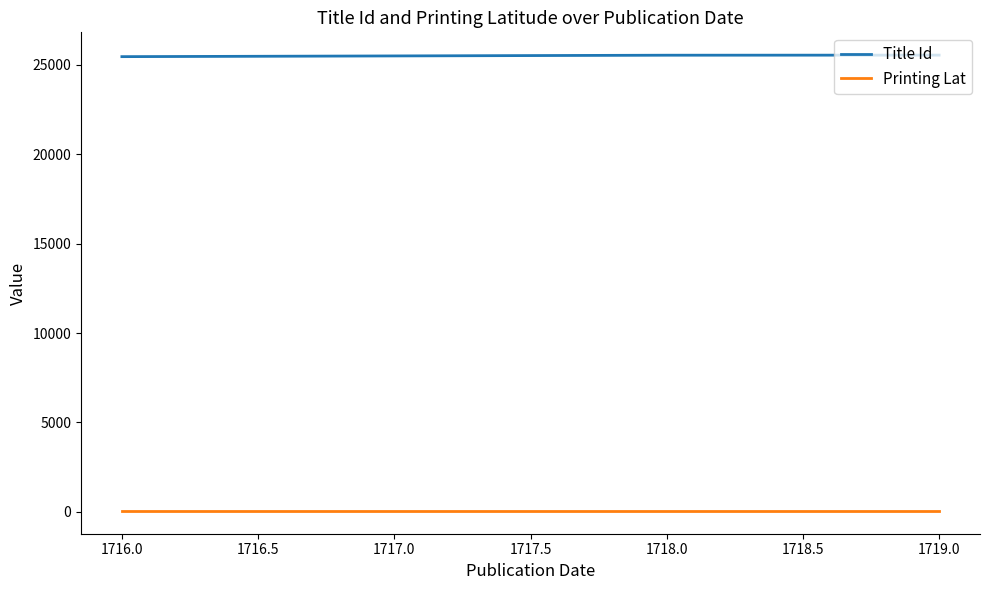

What is the average value of the Printing Lat series?

51.5